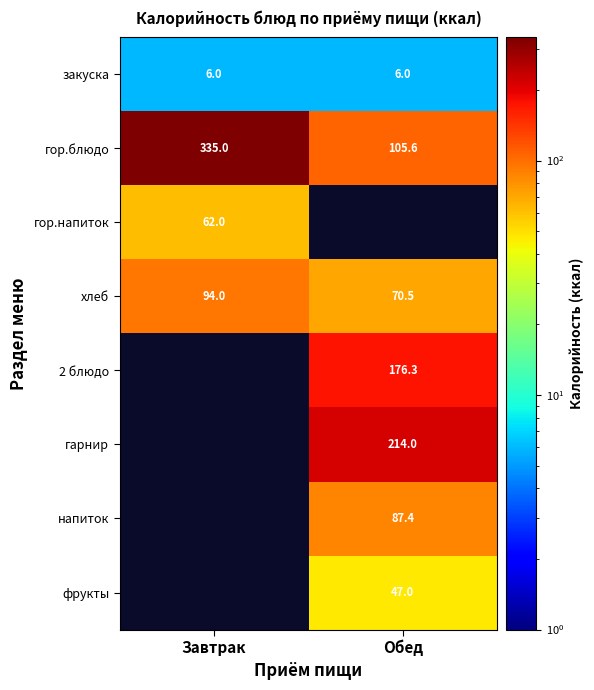

What value does the хлеб series have at Завтрак?

94.0